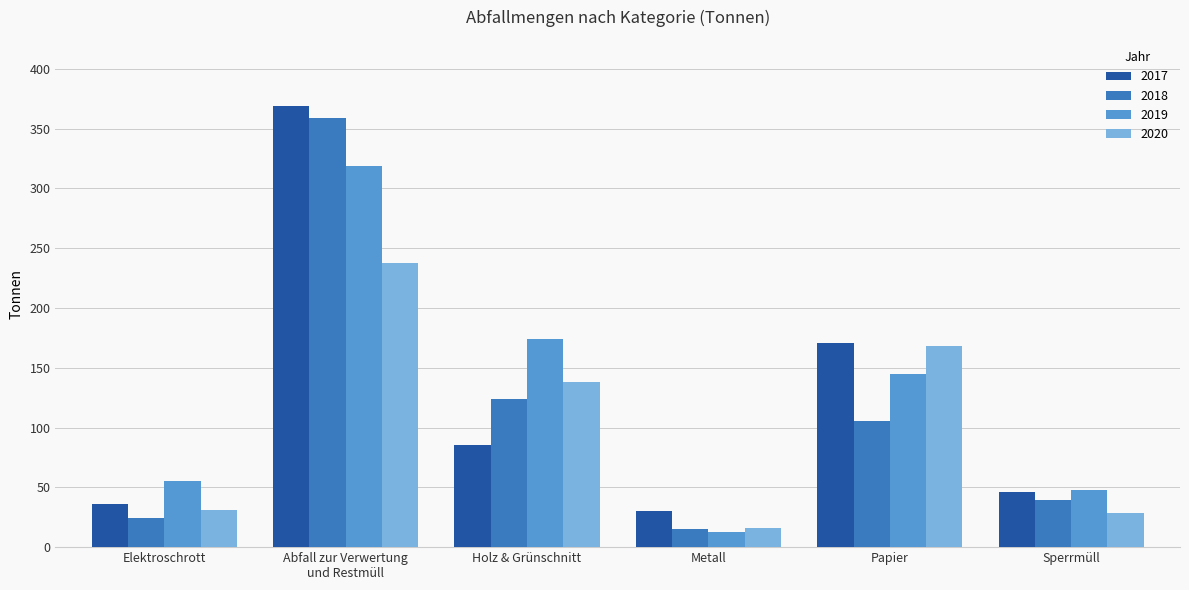

What is the value of the 2020 bar at the 5th from the left?

168.0